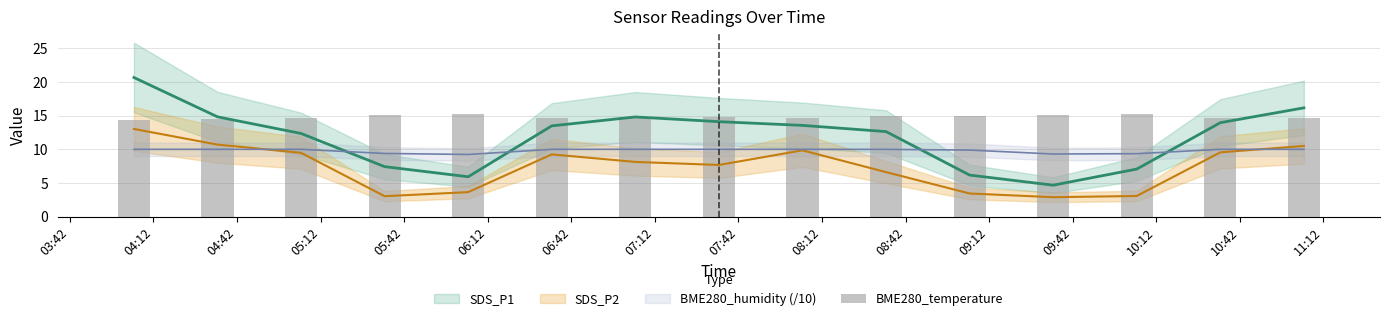

Reading left to right, extract all data points from this chart.

14.4	14.5	14.7	15.1	15.2	14.6	14.7	14.8	14.6	14.9	14.9	15.1	15.2	14.7	14.6